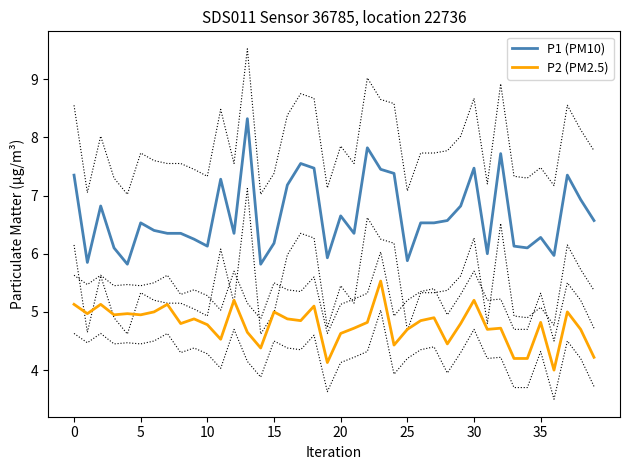

What is the value of the P1 (PM10) point at the 2nd from the left?

5.8